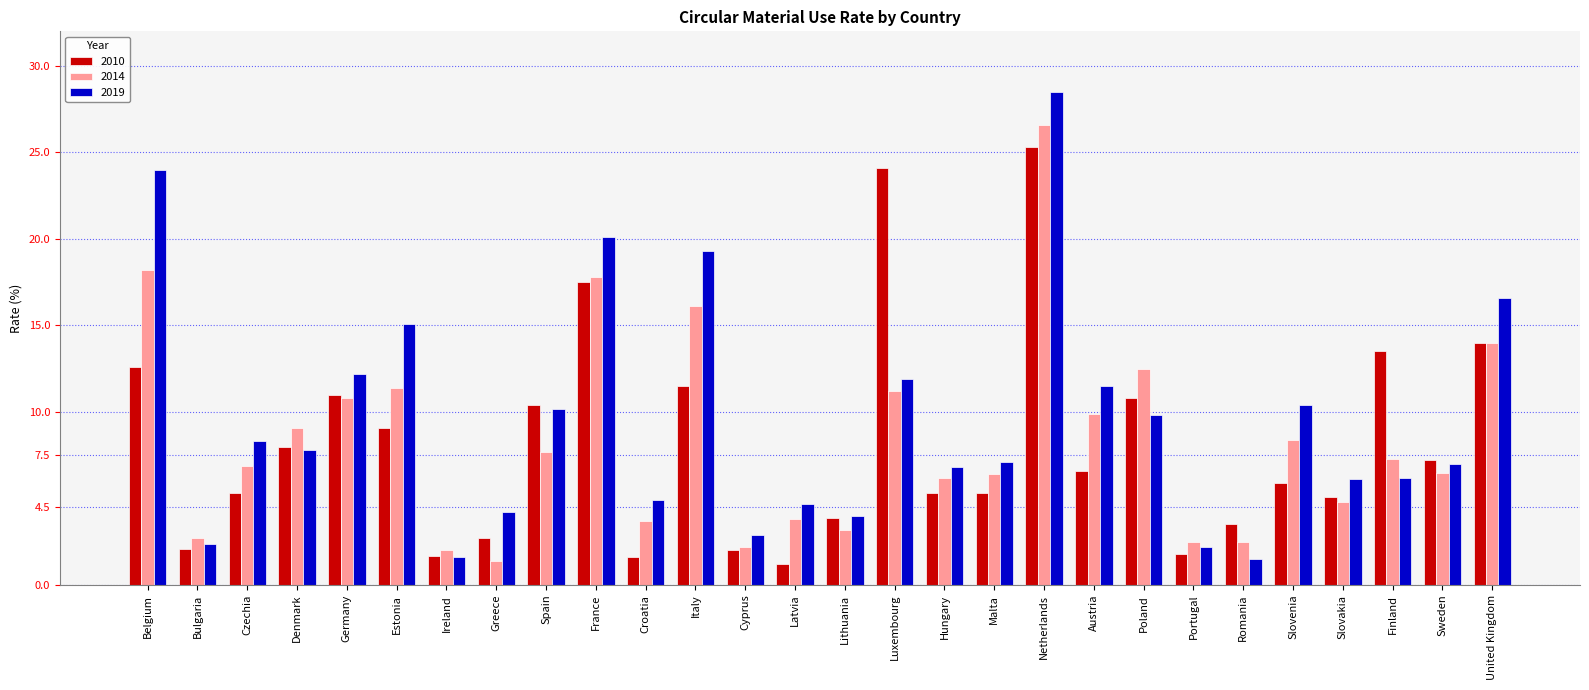

What value does the 2010 series have at Hungary?

5.3